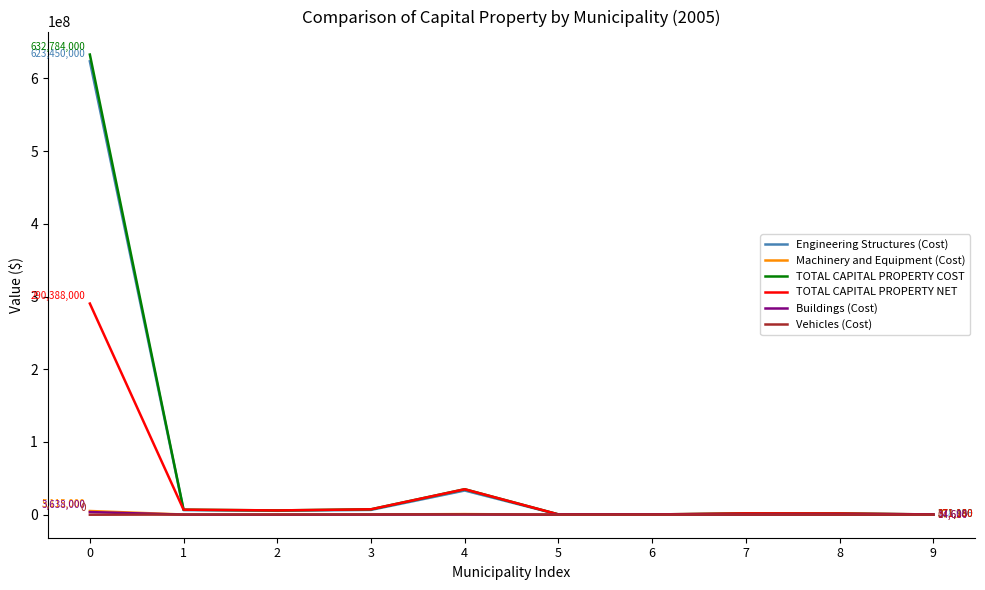

Which series has the largest range (max minus min)?

TOTAL CAPITAL PROPERTY COST